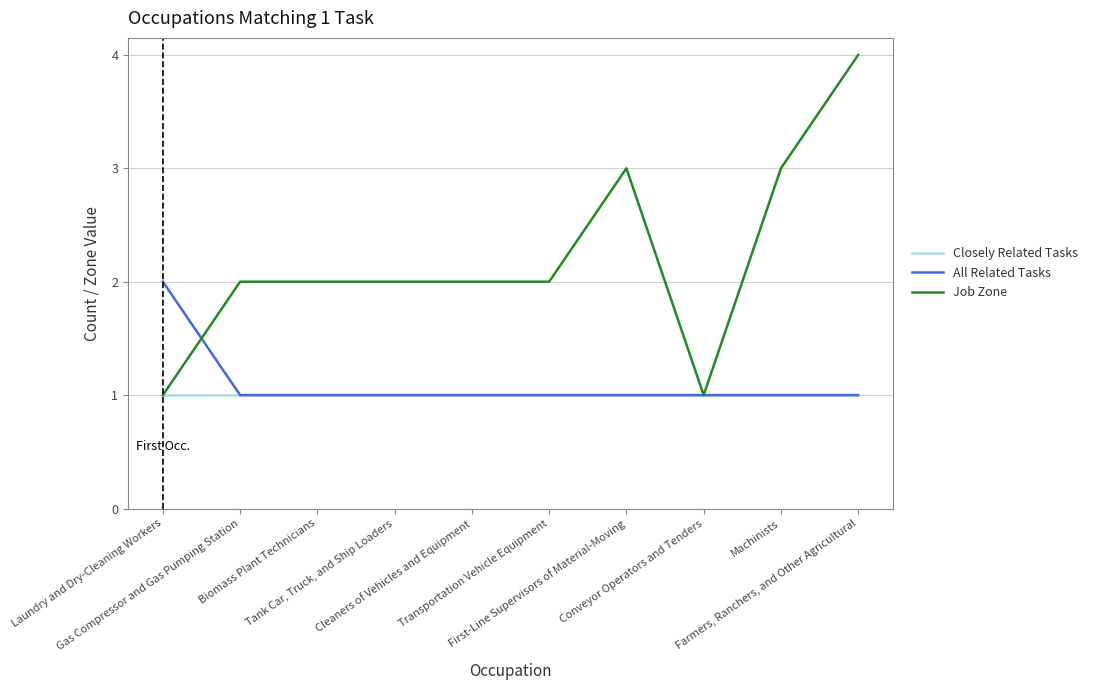

What is the maximum value shown in the chart?

4